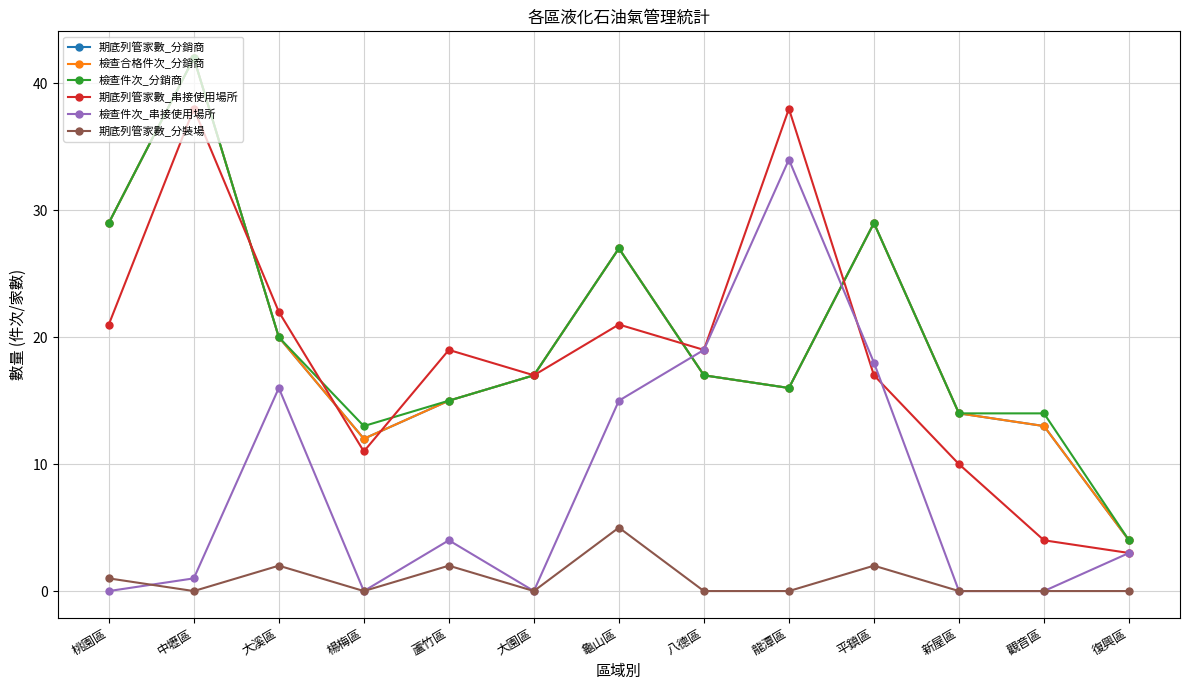

The value of 檢查合格件次_分銷商 at 蘆竹區 is 22. True or false?

False